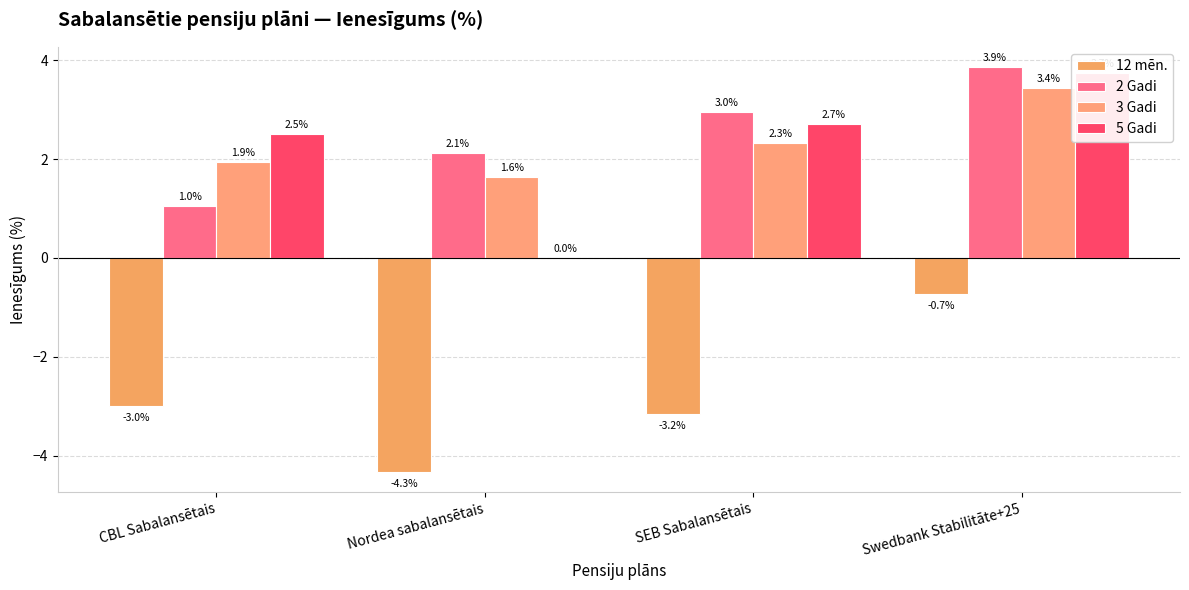

What is the difference between the maximum and minimum values in the 2 Gadi series?

2.8